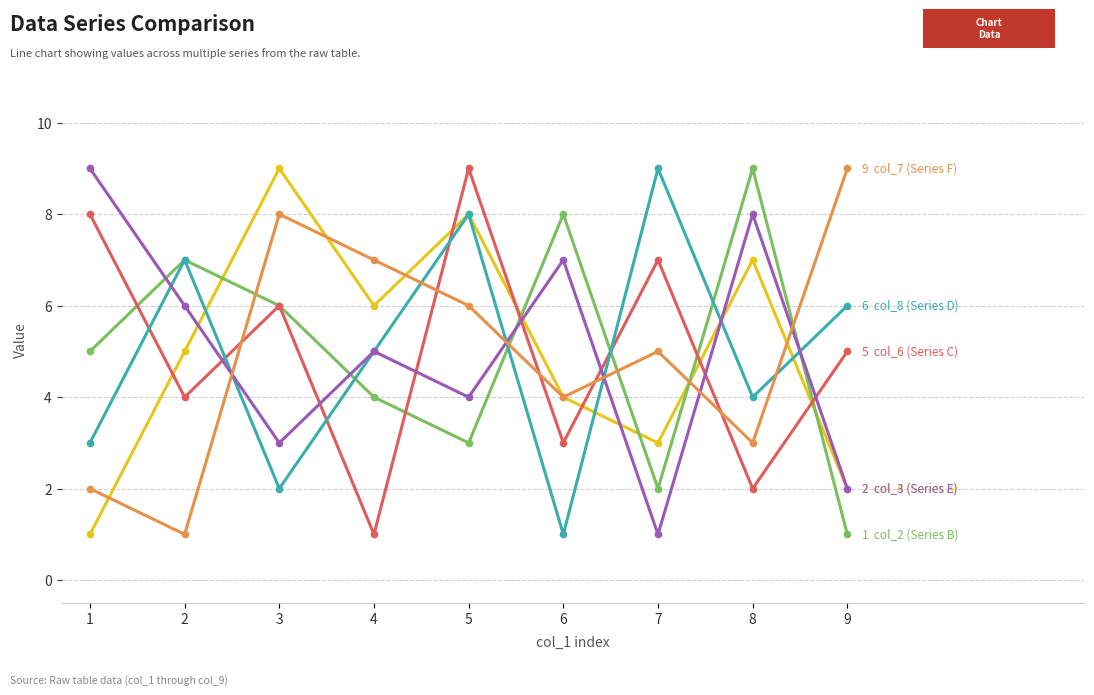

At which category is the sum across all series the highest?

5